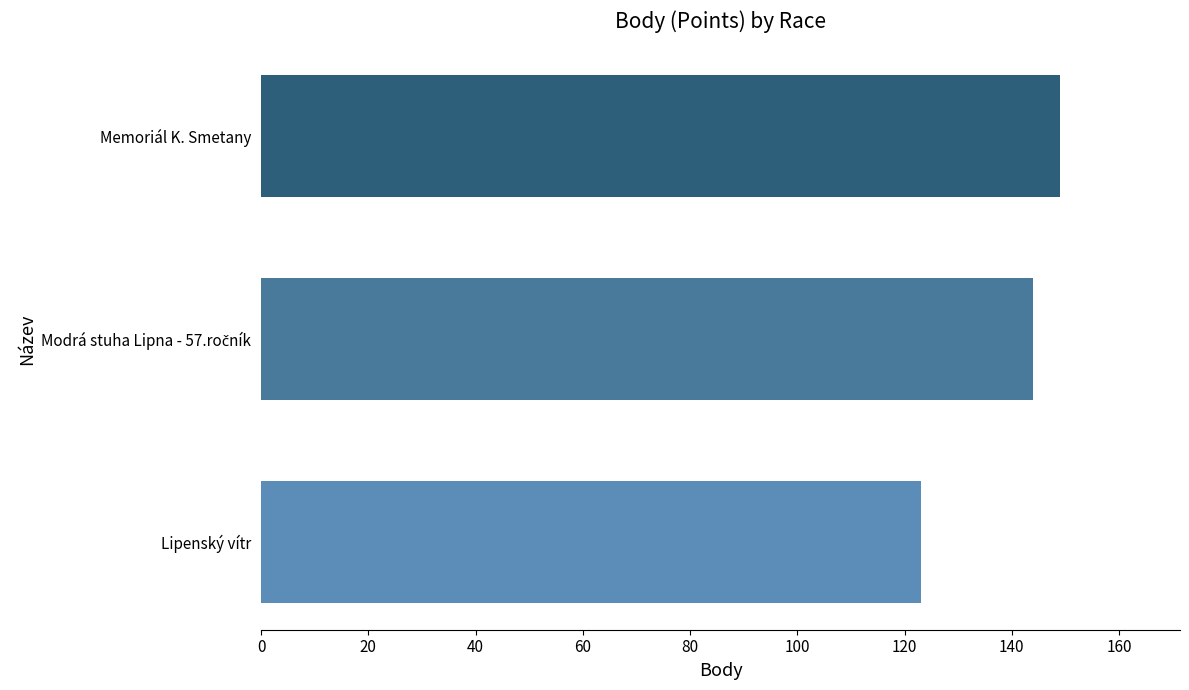

Does the chart contain stacked bars?

No